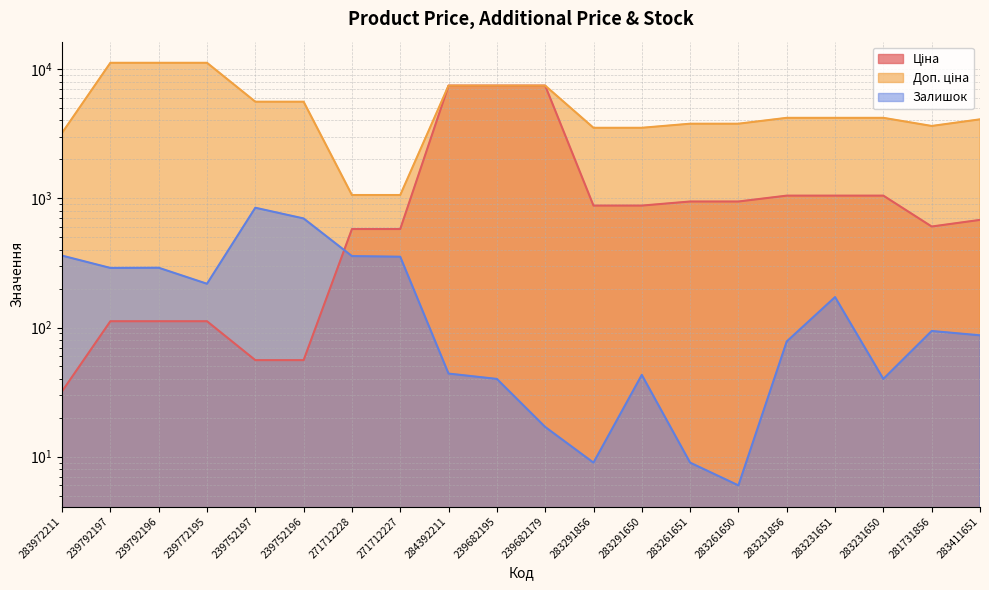

What are all the series names shown in the legend?

Ціна, Доп. ціна, Залишок